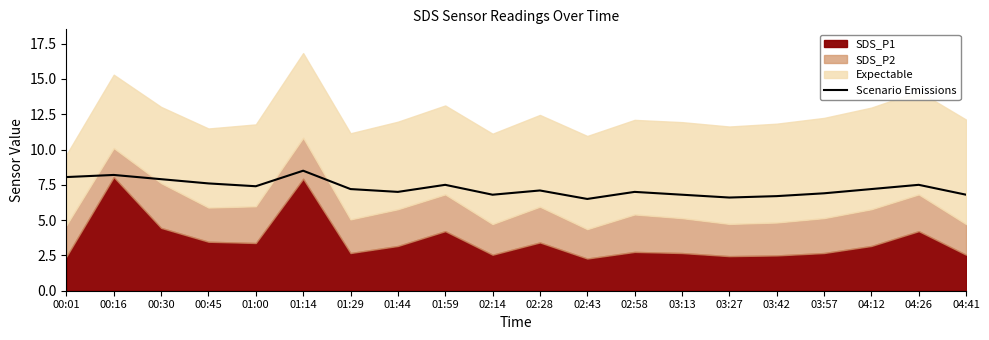

The Scenario Emissions series shows 11.8 at 04:41. True or false?

False